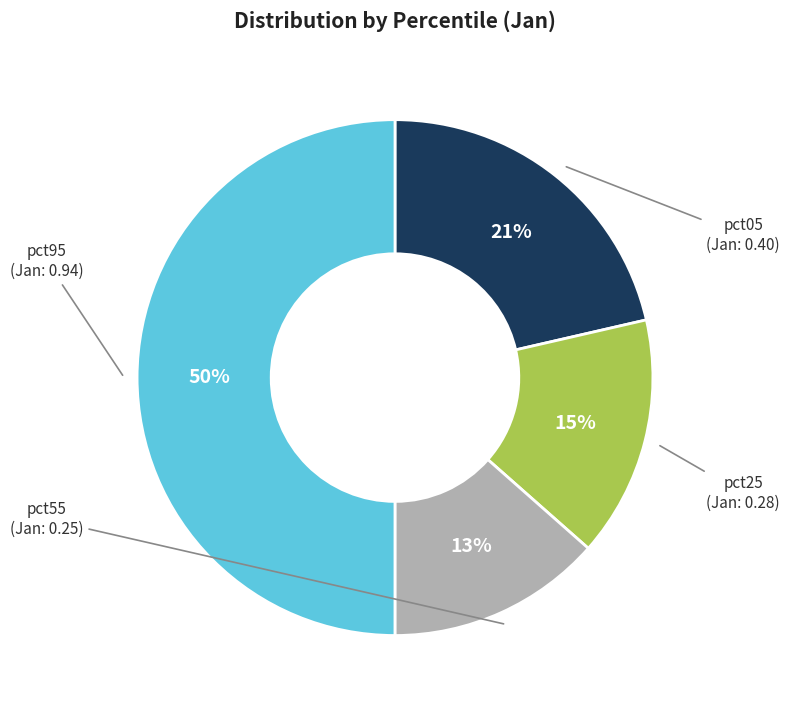

To the nearest percent, what is the difference between the largest and smallest slice percentages?

37%